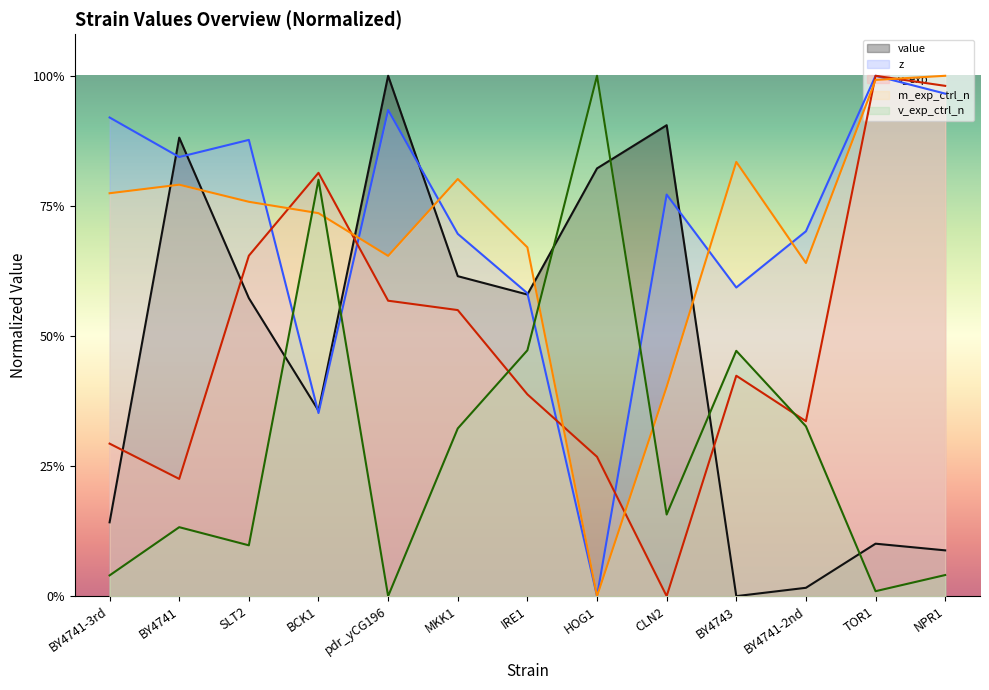

Between MKK1 and BY4743, which series saw the biggest shift?

value